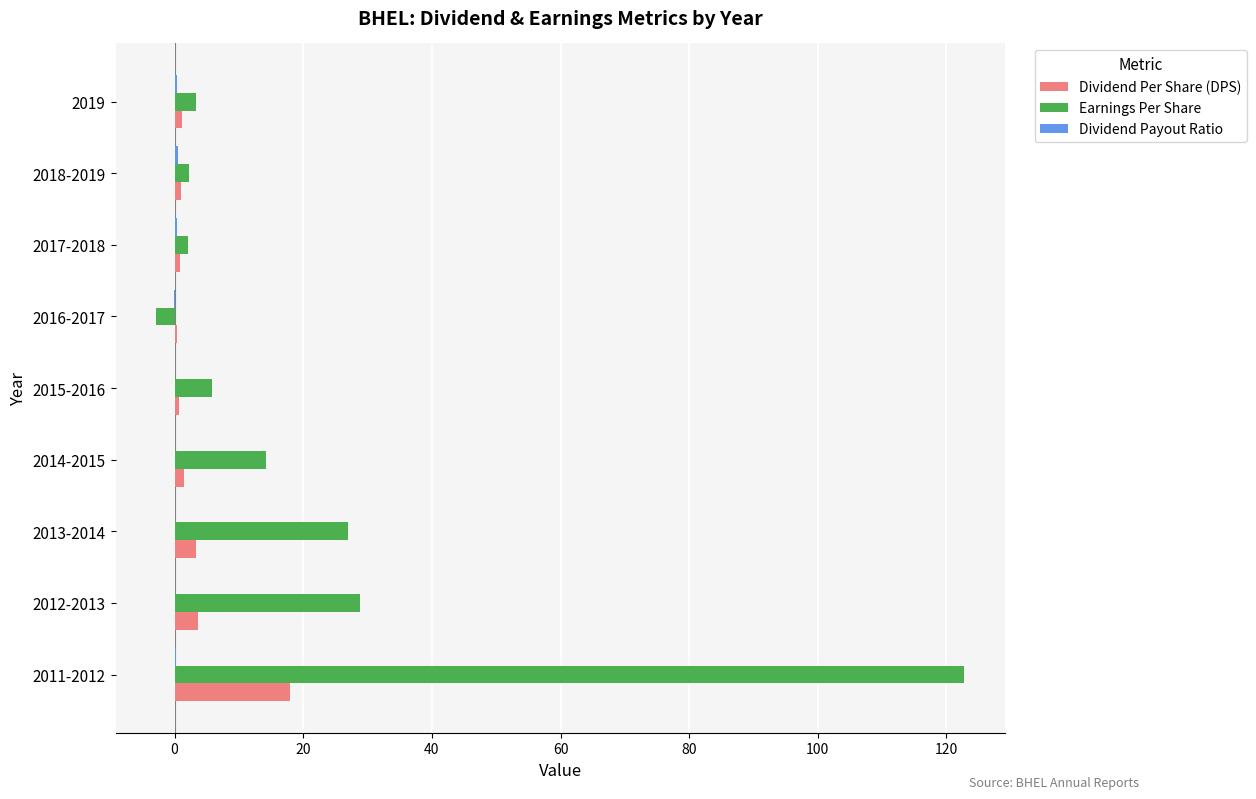

Which series has the largest total across all categories?

Earnings Per Share